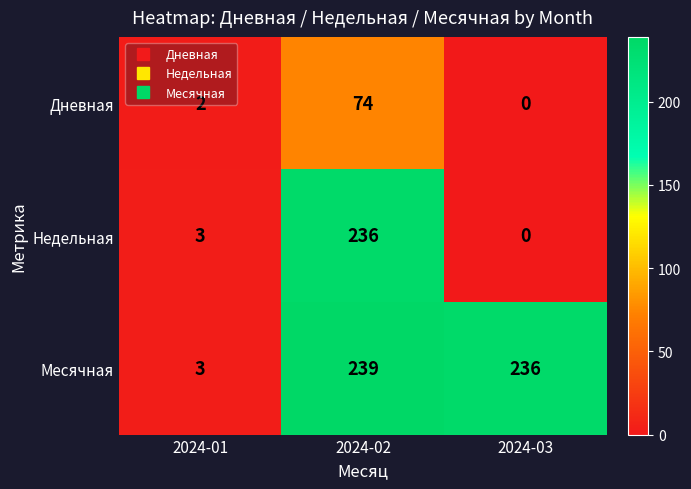

What is the approximate value of Дневная at 2024-02, to the nearest 5?

75